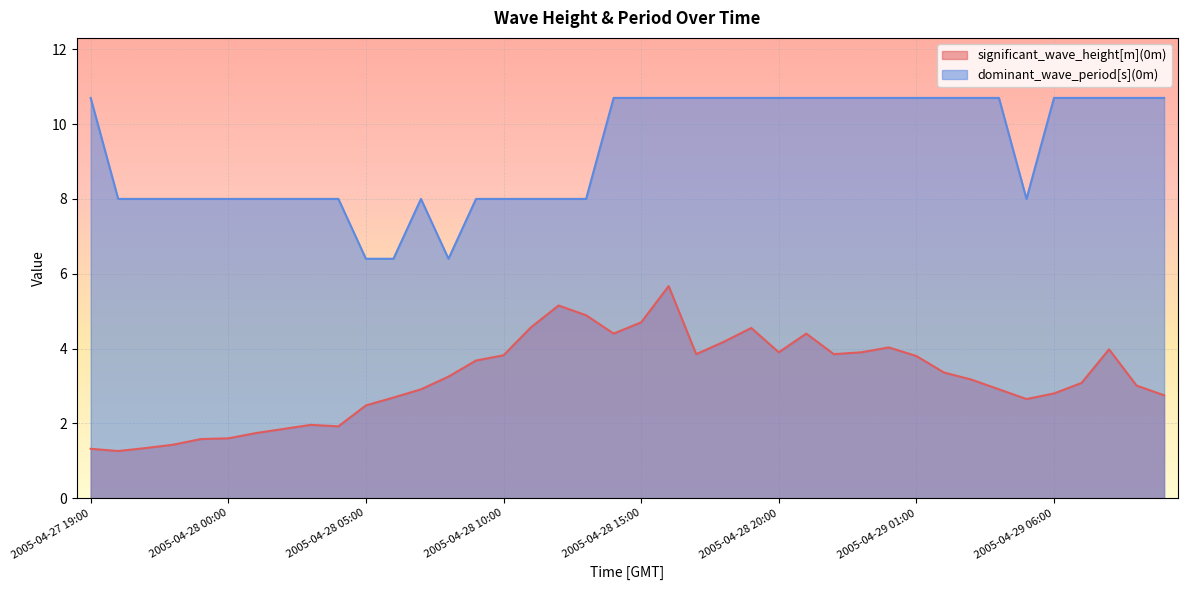

Reading right to left, list all the values displayed in this chart.

significant_wave_height[m](0m): 2005-04-29 10:00=2.8	2005-04-29 09:00=3.0	2005-04-29 08:00=4.0	2005-04-29 07:00=3.1	2005-04-29 06:00=2.8	2005-04-29 05:00=2.6	2005-04-29 04:00=2.9	2005-04-29 03:00=3.2	2005-04-29 02:00=3.4	2005-04-29 01:00=3.8	2005-04-29 00:00=4.0	2005-04-28 23:00=3.9	2005-04-28 22:00=3.9	2005-04-28 21:00=4.4	2005-04-28 20:00=3.9	2005-04-28 19:00=4.5	2005-04-28 18:00=4.2	2005-04-28 17:00=3.9	2005-04-28 16:00=5.7	2005-04-28 15:00=4.7	2005-04-28 14:00=4.4	2005-04-28 13:00=4.9	2005-04-28 12:00=5.2	2005-04-28 11:00=4.6	2005-04-28 10:00=3.8	2005-04-28 09:00=3.7	2005-04-28 08:00=3.2	2005-04-28 07:00=2.9	2005-04-28 06:00=2.7	2005-04-28 05:00=2.5	2005-04-28 04:00=1.9	2005-04-28 03:00=2.0	2005-04-28 02:00=1.9	2005-04-28 01:00=1.7	2005-04-28 00:00=1.6	2005-04-27 23:00=1.6	2005-04-27 22:00=1.4	2005-04-27 21:00=1.3	2005-04-27 20:00=1.3	2005-04-27 19:00=1.3
dominant_wave_period[s](0m): 2005-04-29 10:00=10.7	2005-04-29 09:00=10.7	2005-04-29 08:00=10.7	2005-04-29 07:00=10.7	2005-04-29 06:00=10.7	2005-04-29 05:00=8.0	2005-04-29 04:00=10.7	2005-04-29 03:00=10.7	2005-04-29 02:00=10.7	2005-04-29 01:00=10.7	2005-04-29 00:00=10.7	2005-04-28 23:00=10.7	2005-04-28 22:00=10.7	2005-04-28 21:00=10.7	2005-04-28 20:00=10.7	2005-04-28 19:00=10.7	2005-04-28 18:00=10.7	2005-04-28 17:00=10.7	2005-04-28 16:00=10.7	2005-04-28 15:00=10.7	2005-04-28 14:00=10.7	2005-04-28 13:00=8.0	2005-04-28 12:00=8.0	2005-04-28 11:00=8.0	2005-04-28 10:00=8.0	2005-04-28 09:00=8.0	2005-04-28 08:00=6.4	2005-04-28 07:00=8.0	2005-04-28 06:00=6.4	2005-04-28 05:00=6.4	2005-04-28 04:00=8.0	2005-04-28 03:00=8.0	2005-04-28 02:00=8.0	2005-04-28 01:00=8.0	2005-04-28 00:00=8.0	2005-04-27 23:00=8.0	2005-04-27 22:00=8.0	2005-04-27 21:00=8.0	2005-04-27 20:00=8.0	2005-04-27 19:00=10.7